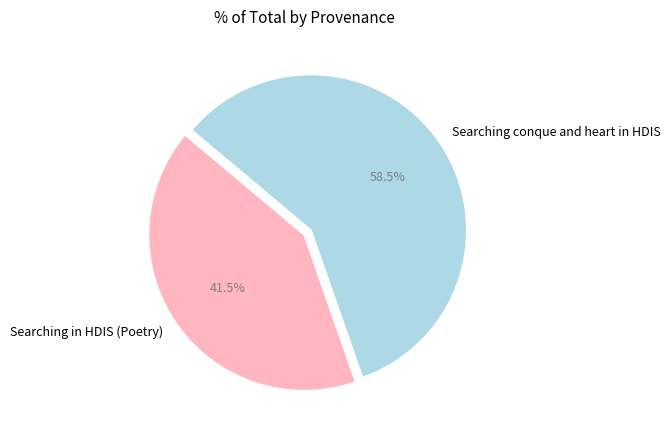

Does any single category account for the majority?

Yes